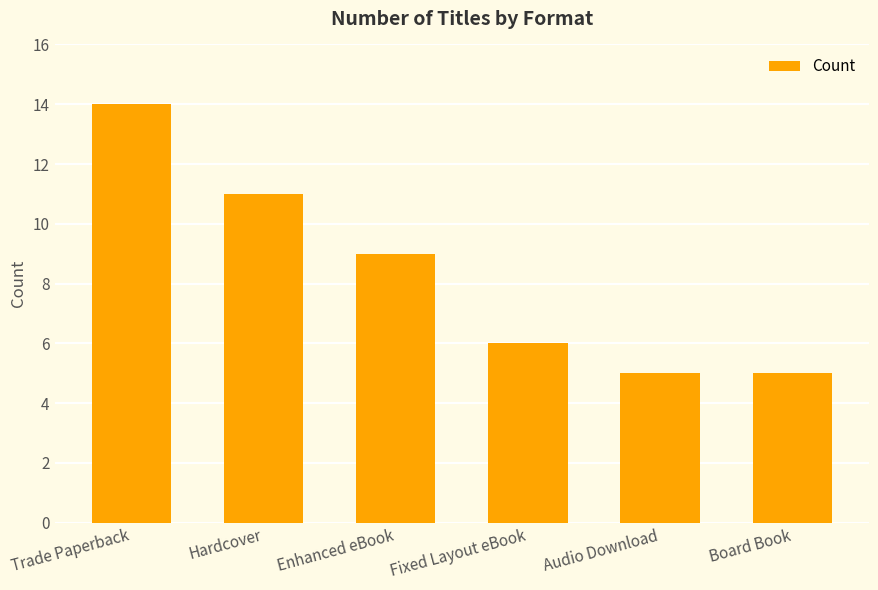

At which label is the value closest to 9?

Enhanced eBook